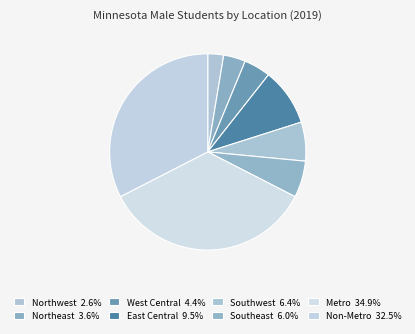

Does Northeast represent more than half of the total?

No